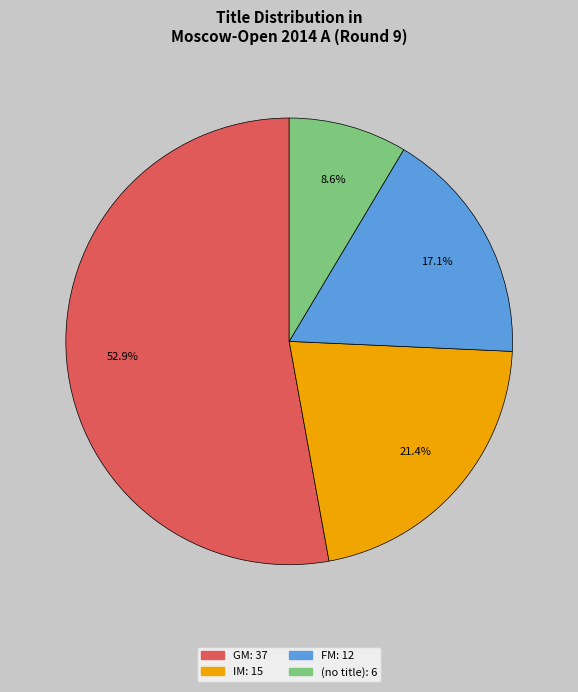

Is there any slice that represents more than half of the pie?

Yes